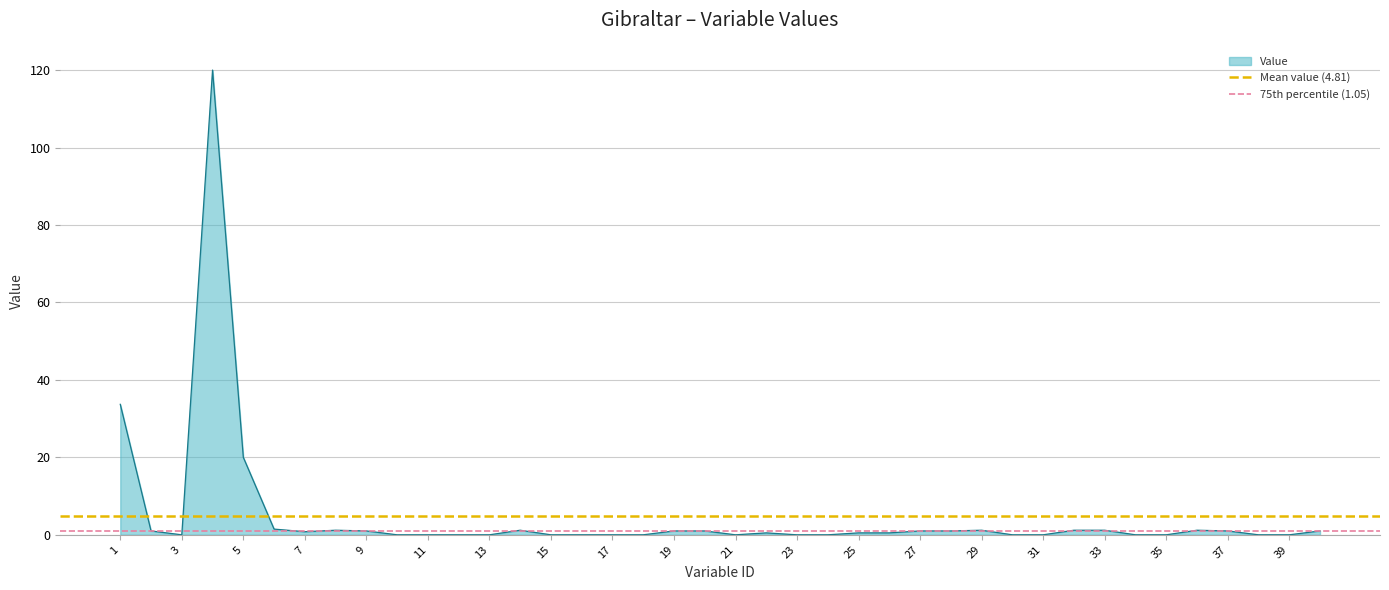

What is the highest value of the Value series?

120.0